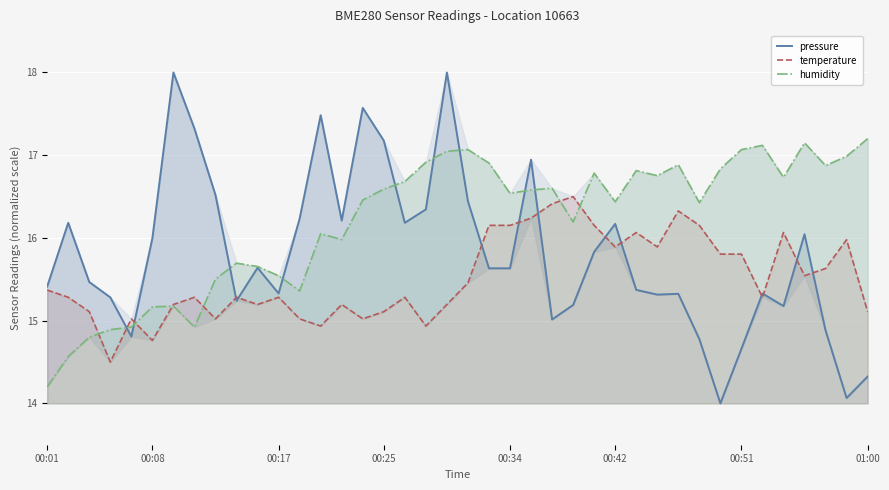

Which series has the widest spread of values?

pressure